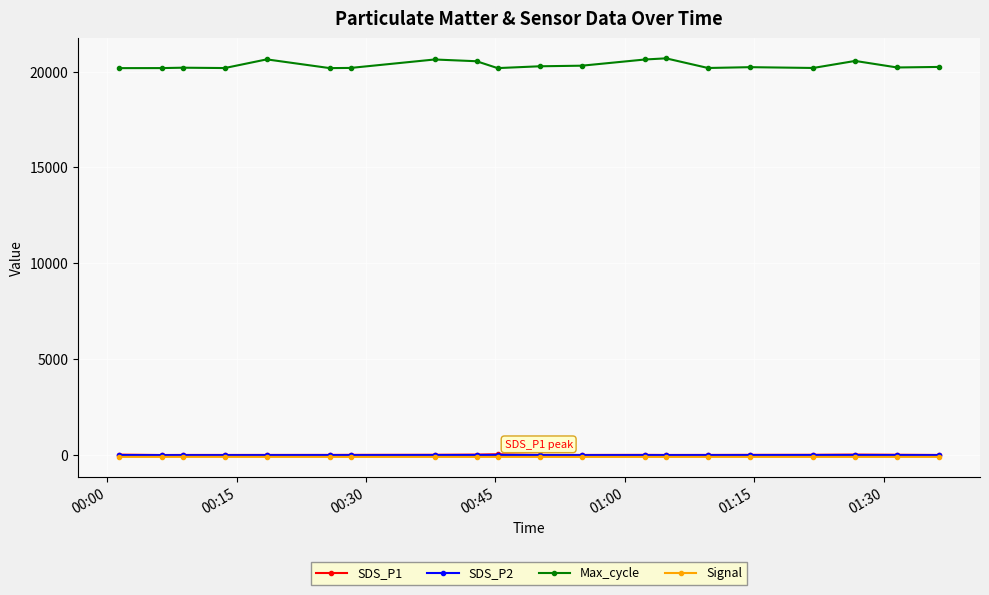

What is the maximum value shown in the chart?

20690.0